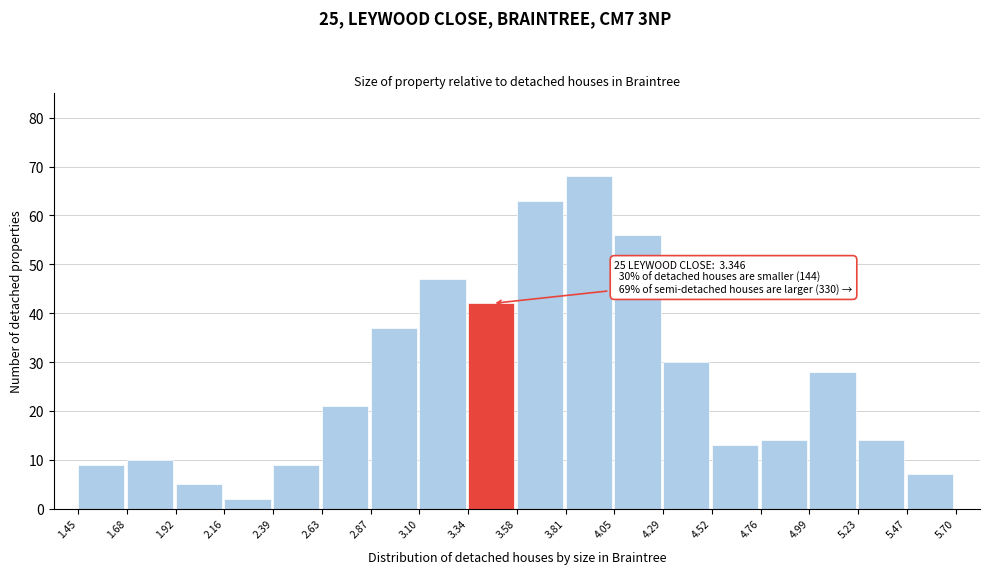

Over which range of the x-axis is the bar tallest?

3.81 to 4.05